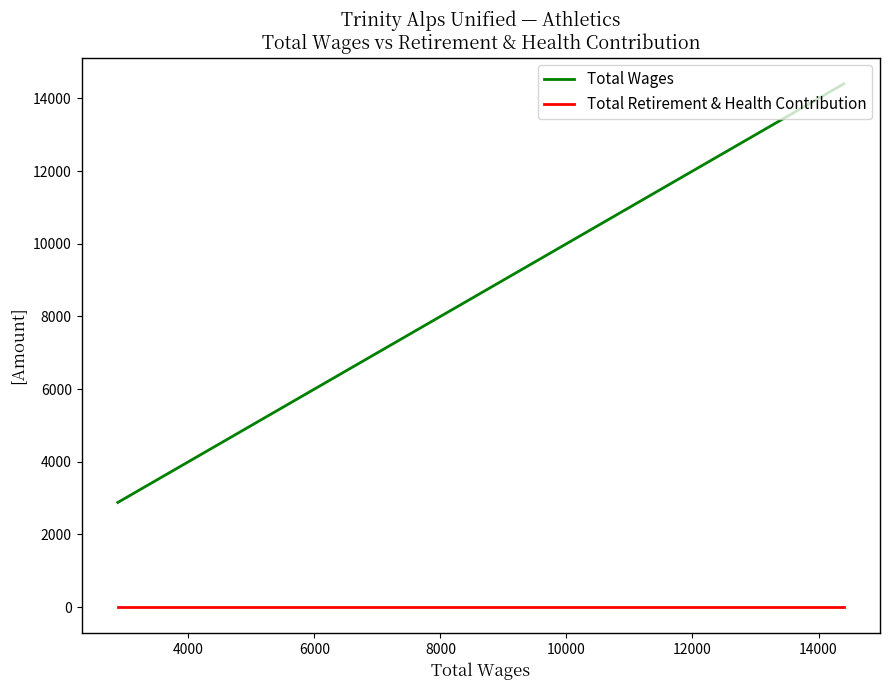

True or false: Total Wages and Total Retirement & Health Contribution intersect in this chart.

False